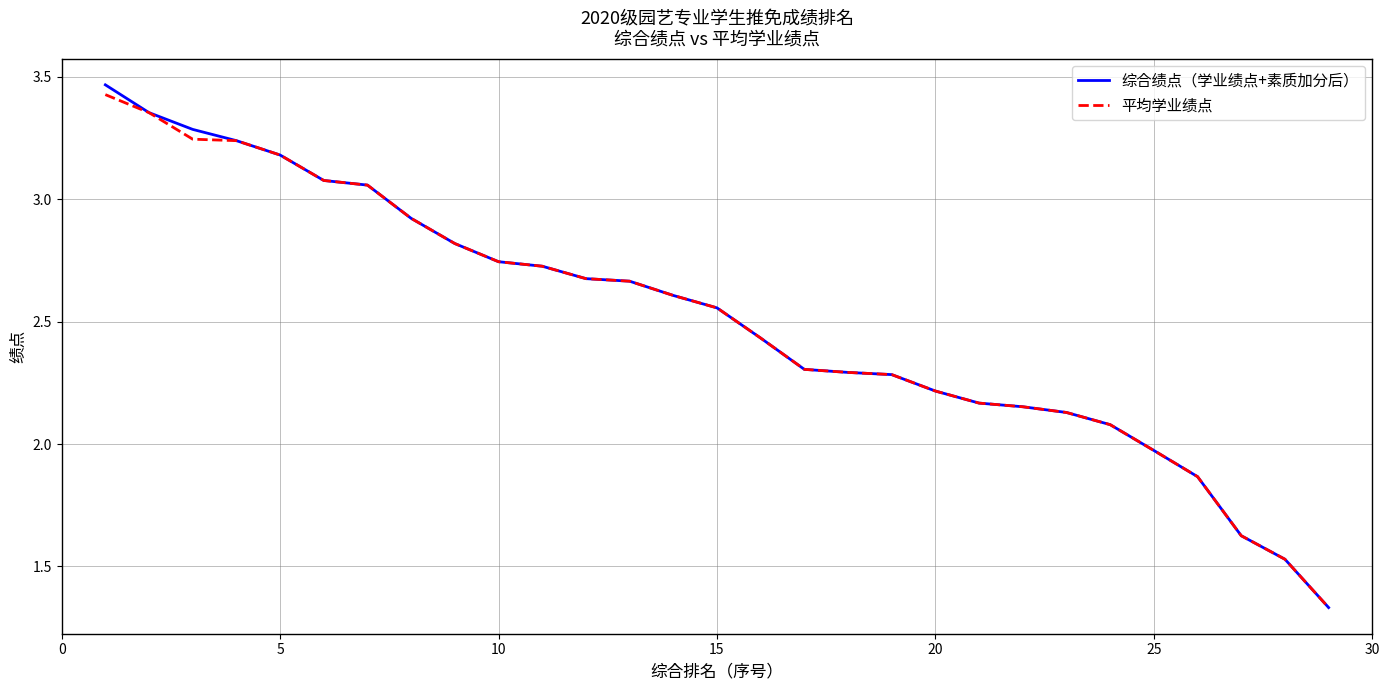

What are all the series names shown in the legend?

综合绩点（学业绩点+素质加分后）, 平均学业绩点